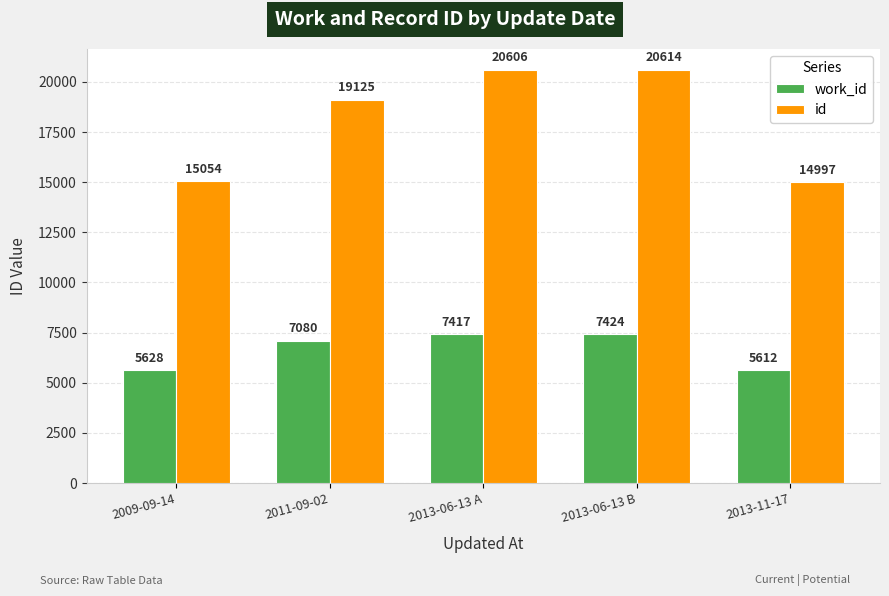

What is the label of the 2nd bar from the left?

2011-09-02